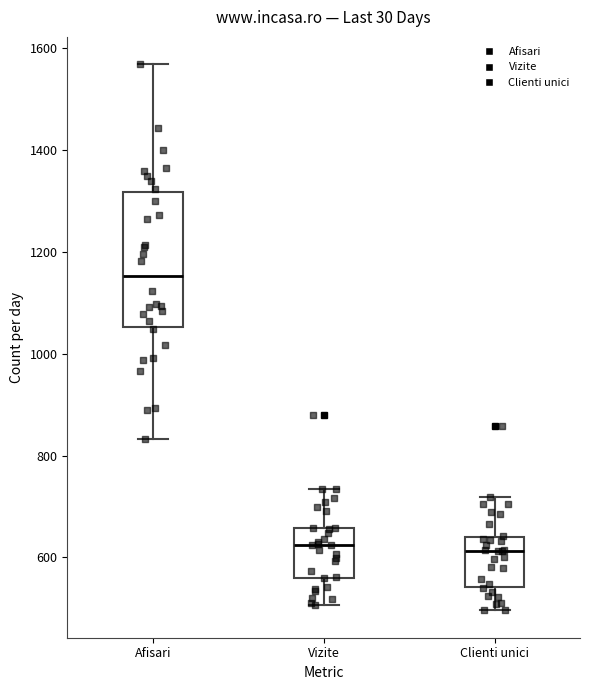

Reading left to right, transcribe this box plot: for each box, give where its median line is, the range the box spans, and where its two whiskers end, as read against the y-axis. The values are not printed on the chart, so give them approximately, as read against the axis.

Afisari: median 1160, box 1060 to 1320, whiskers 840 to 1560
Vizite: median 620, box 560 to 660, whiskers 500 to 740
Clienti unici: median 620, box 540 to 640, whiskers 500 to 720